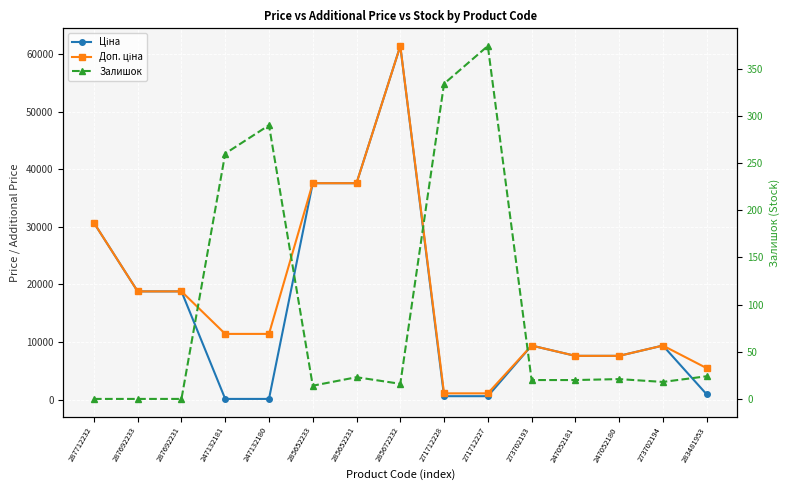

What value does the Доп. ціна series have at 283481953?

5462.3